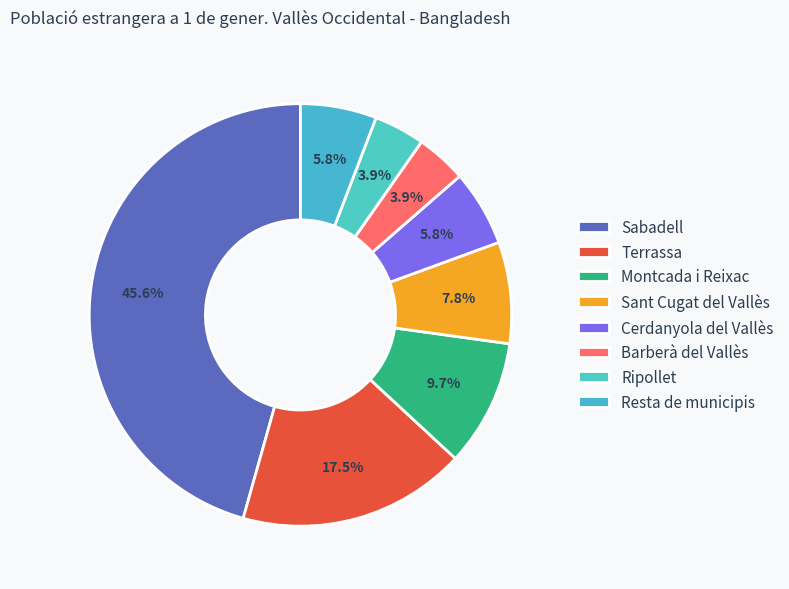

What percentage do Sabadell and Terrassa together represent?

63.1%